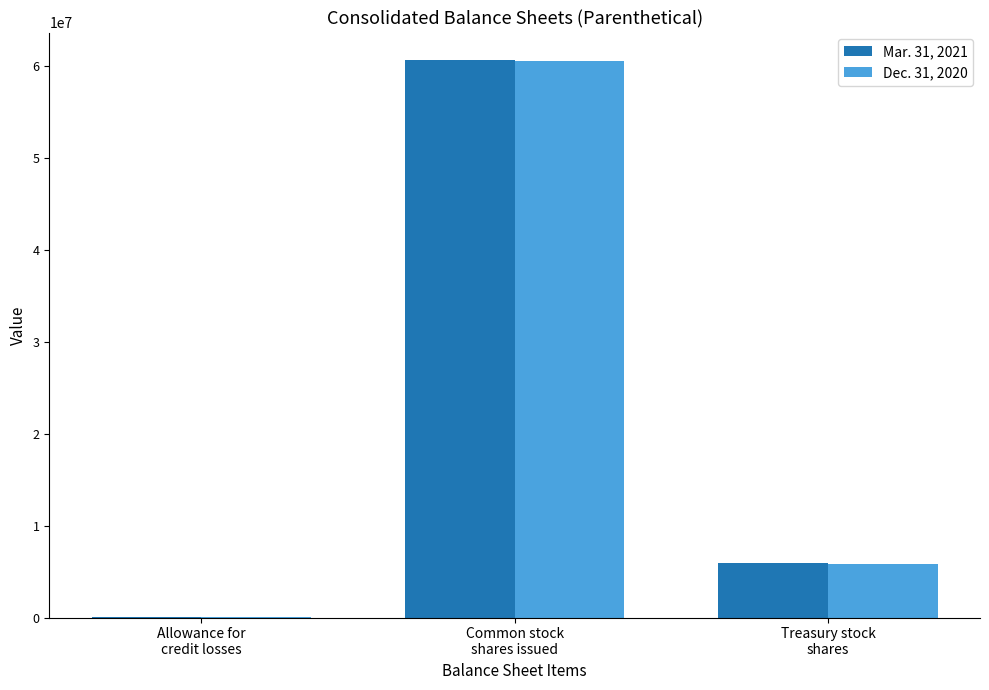

At which category is the sum across all series the highest?

Common stock
shares issued